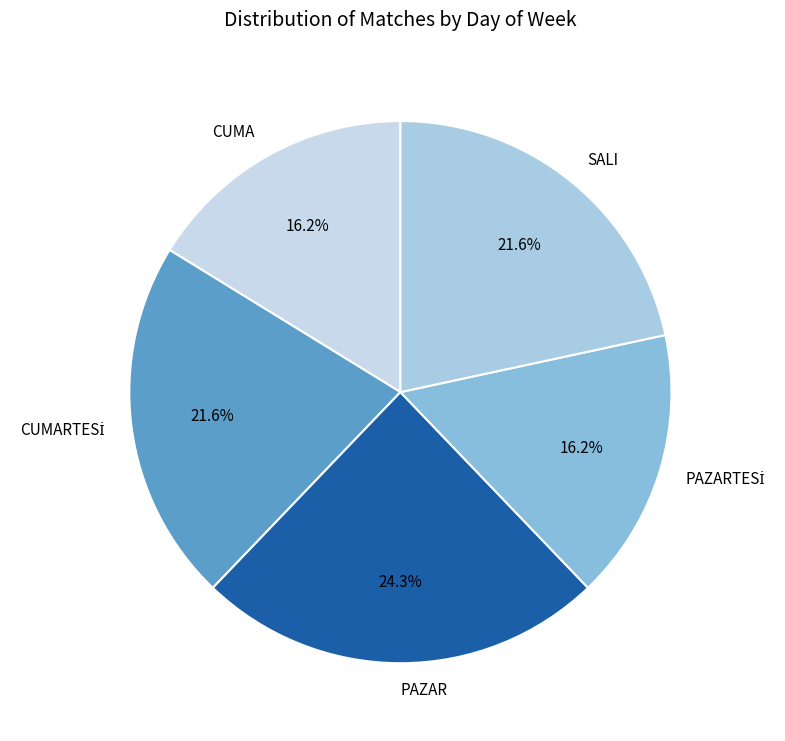

Combined, what portion of the pie is CUMA and PAZAR?

40.5%